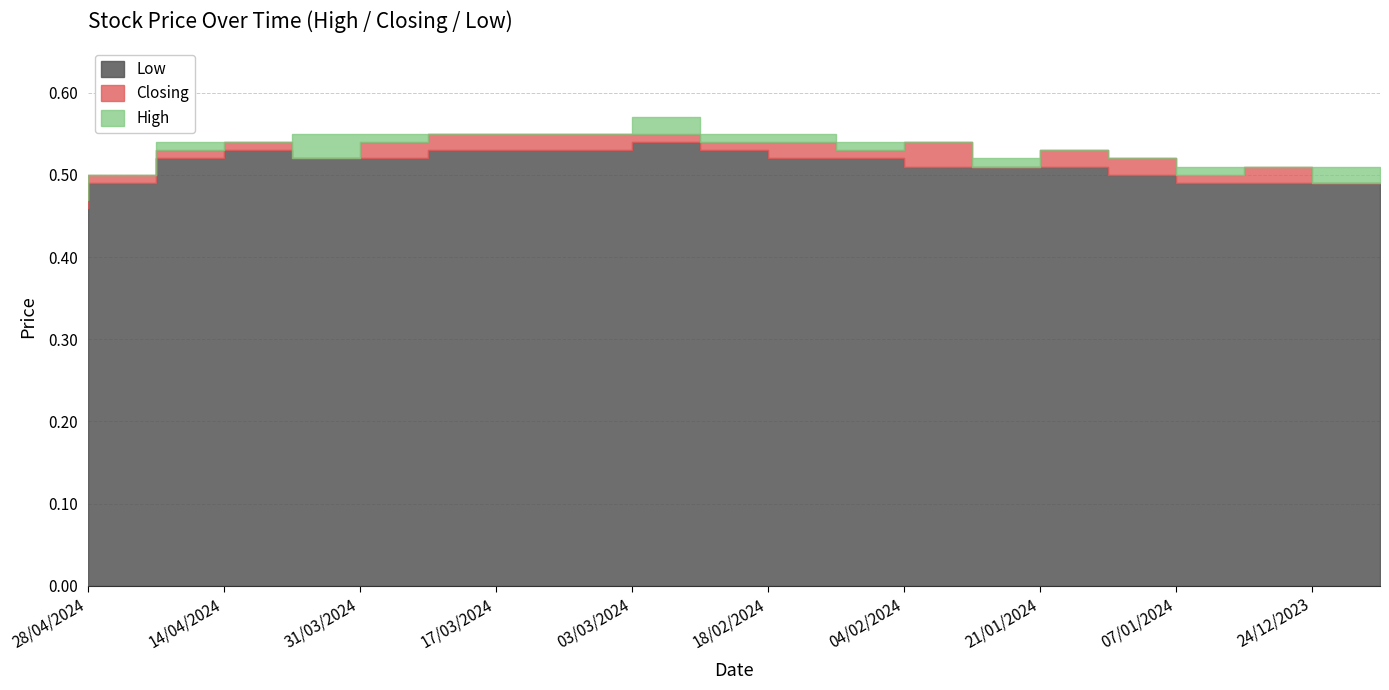

Reading left to right, list all the values displayed in this chart.

High: 28/04/2024=0.5	21/04/2024=0.5	14/04/2024=0.5	07/04/2024=0.5	31/03/2024=0.6	24/03/2024=0.6	17/03/2024=0.6	10/03/2024=0.6	03/03/2024=0.6	25/02/2024=0.6	18/02/2024=0.6	11/02/2024=0.6	04/02/2024=0.5	28/01/2024=0.5	21/01/2024=0.5	14/01/2024=0.5	07/01/2024=0.5	31/12/2023=0.5	24/12/2023=0.5	17/12/2023=0.5
Low: 28/04/2024=0.5	21/04/2024=0.5	14/04/2024=0.5	07/04/2024=0.5	31/03/2024=0.5	24/03/2024=0.5	17/03/2024=0.5	10/03/2024=0.5	03/03/2024=0.5	25/02/2024=0.5	18/02/2024=0.5	11/02/2024=0.5	04/02/2024=0.5	28/01/2024=0.5	21/01/2024=0.5	14/01/2024=0.5	07/01/2024=0.5	31/12/2023=0.5	24/12/2023=0.5	17/12/2023=0.5
Closing: 28/04/2024=0.5	21/04/2024=0.5	14/04/2024=0.5	07/04/2024=0.5	31/03/2024=0.5	24/03/2024=0.5	17/03/2024=0.6	10/03/2024=0.6	03/03/2024=0.6	25/02/2024=0.6	18/02/2024=0.5	11/02/2024=0.5	04/02/2024=0.5	28/01/2024=0.5	21/01/2024=0.5	14/01/2024=0.5	07/01/2024=0.5	31/12/2023=0.5	24/12/2023=0.5	17/12/2023=0.5